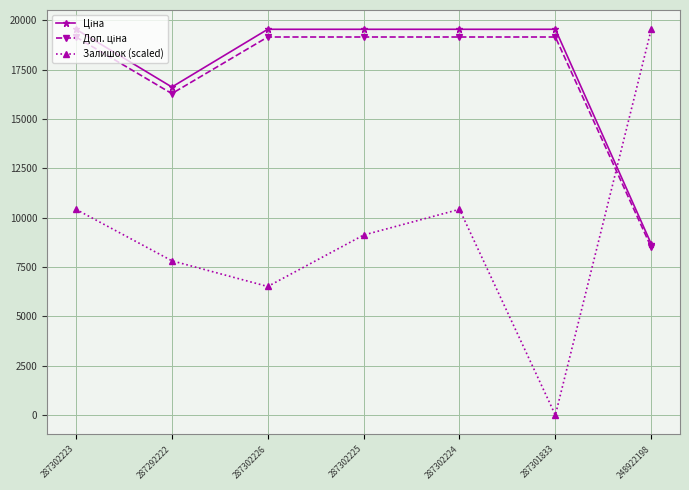

What is the label of the 6th point from the left?

287301833